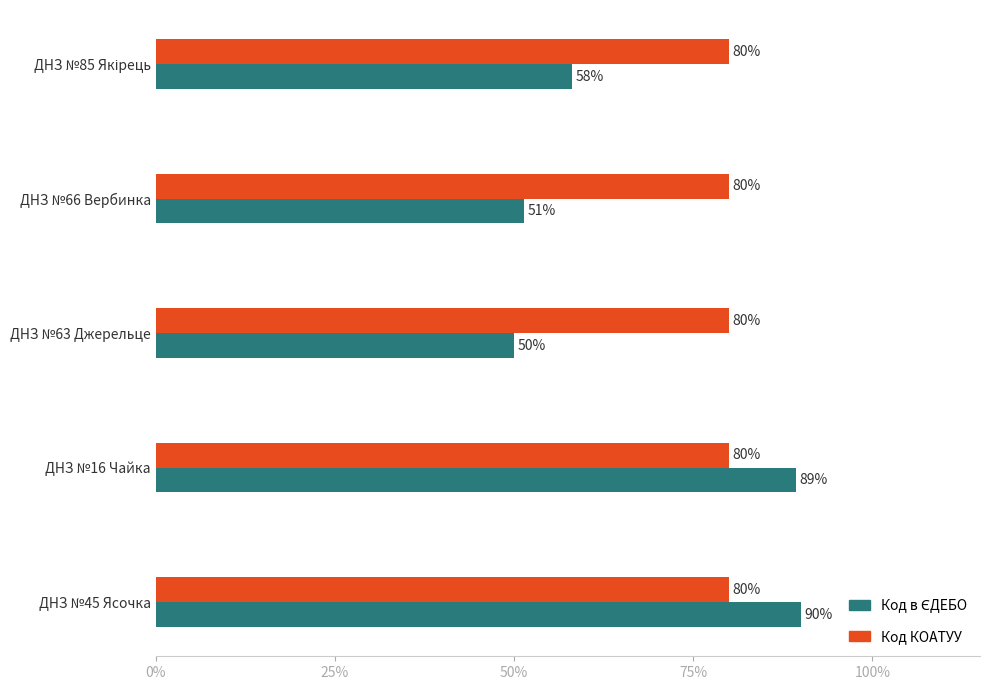

Count the number of data series in this chart.

2